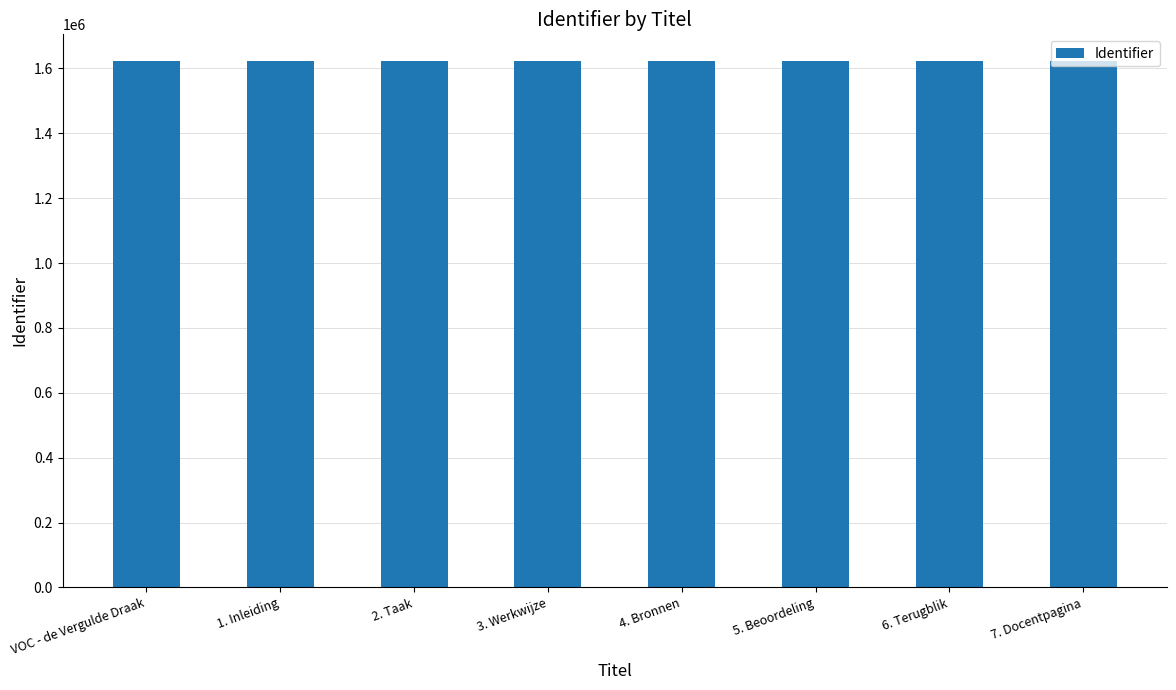

Count the values in the range 1624011 to 1624019.

5